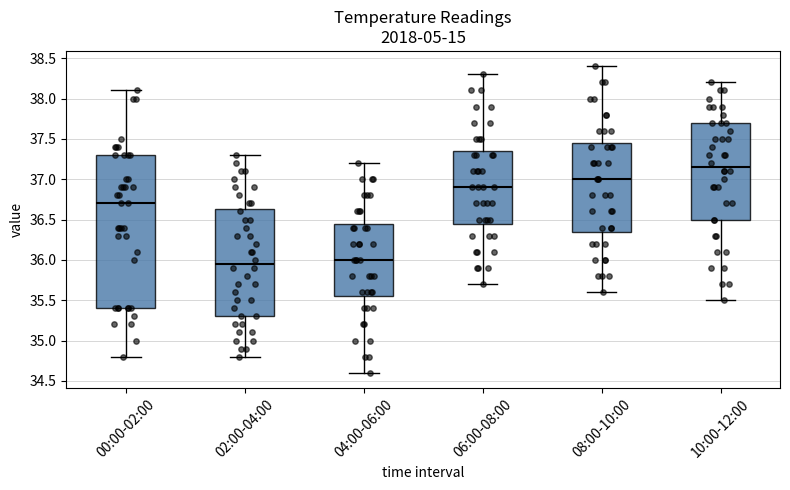

Reading left to right, transcribe this box plot: for each box, give where its median line is, the range the box spans, and where its two whiskers end, as read against the y-axis. The values are not printed on the chart, so give them approximately, as read against the axis.

00:00-02:00: median 36.70, box 35.40 to 37.30, whiskers 34.80 to 38.10
02:00-04:00: median 35.95, box 35.30 to 36.65, whiskers 34.80 to 37.30
04:00-06:00: median 36.00, box 35.55 to 36.45, whiskers 34.60 to 37.20
06:00-08:00: median 36.90, box 36.45 to 37.35, whiskers 35.70 to 38.30
08:00-10:00: median 37.00, box 36.35 to 37.45, whiskers 35.60 to 38.40
10:00-12:00: median 37.15, box 36.50 to 37.70, whiskers 35.50 to 38.20